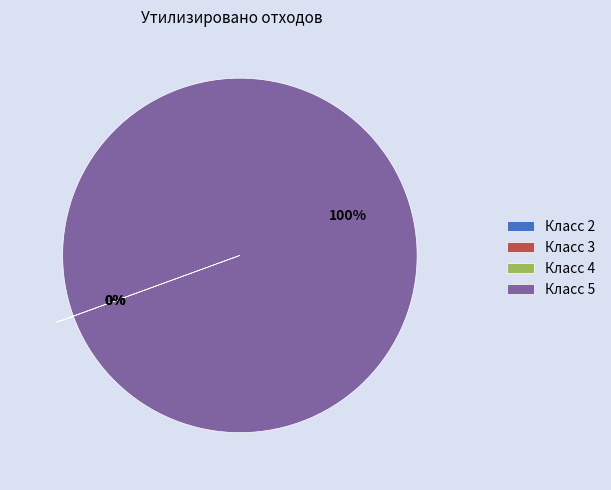

What percentage is the Класс 5 slice, to the nearest percent?

100%